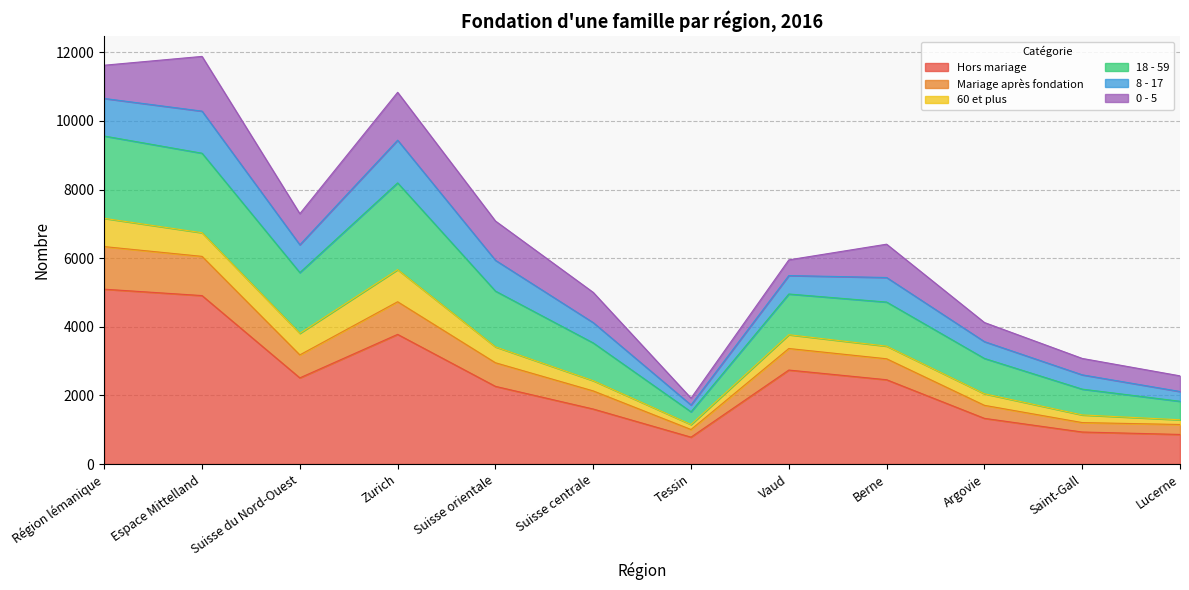

What is the lowest value of the Hors mariage series?

783